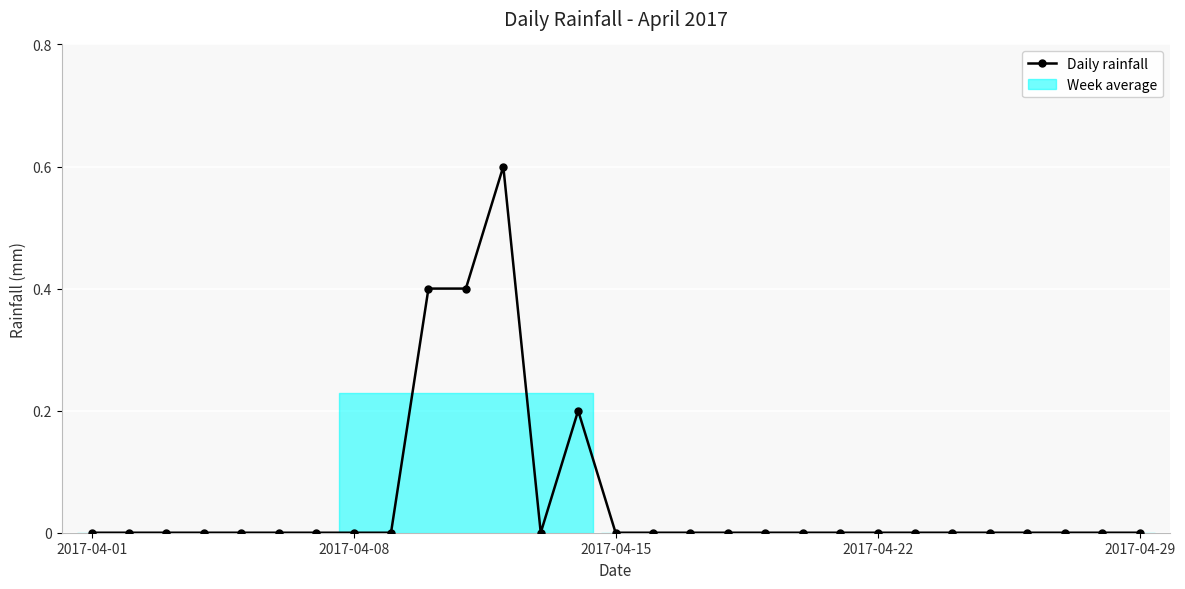

What is the greatest value displayed?

0.6